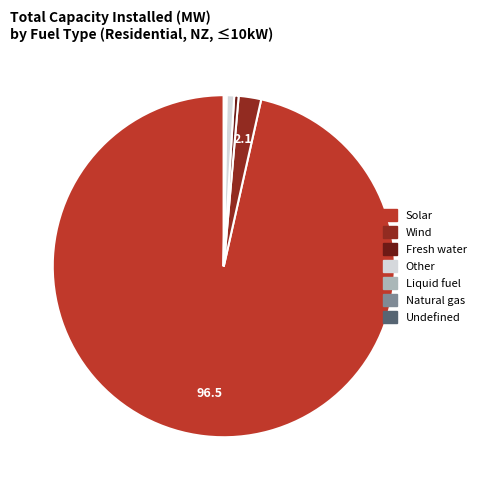

What is the largest slice in the pie chart?

Solar